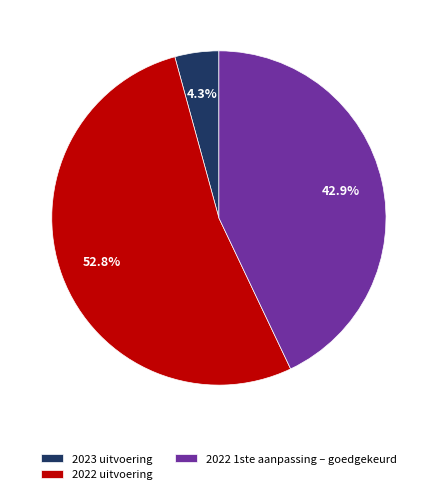

Combined, what portion of the pie is 2022 1ste aanpassing – goedgekeurd and 2023 uitvoering?

47.2%